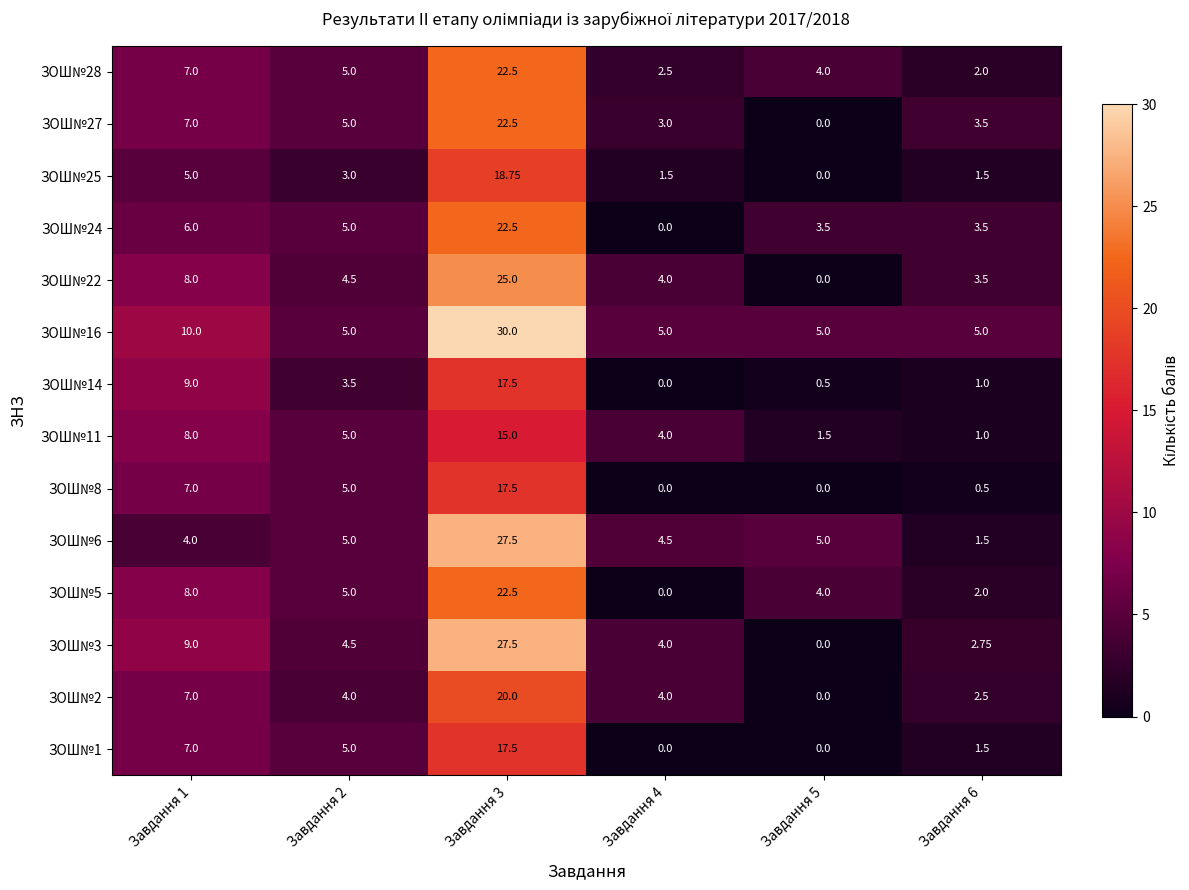

Which series has the largest total across all categories?

ЗОШ№16